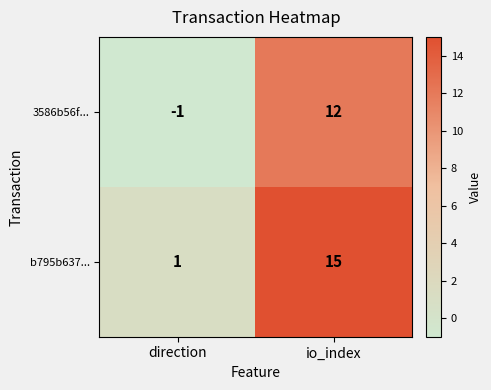

What is the sum of all 3586b56f... values?

11